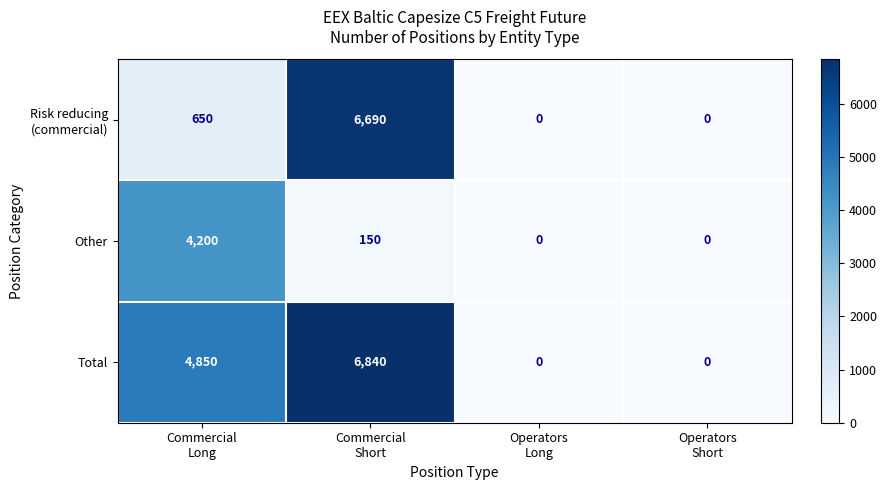

Which series has the largest total across all categories?

Total